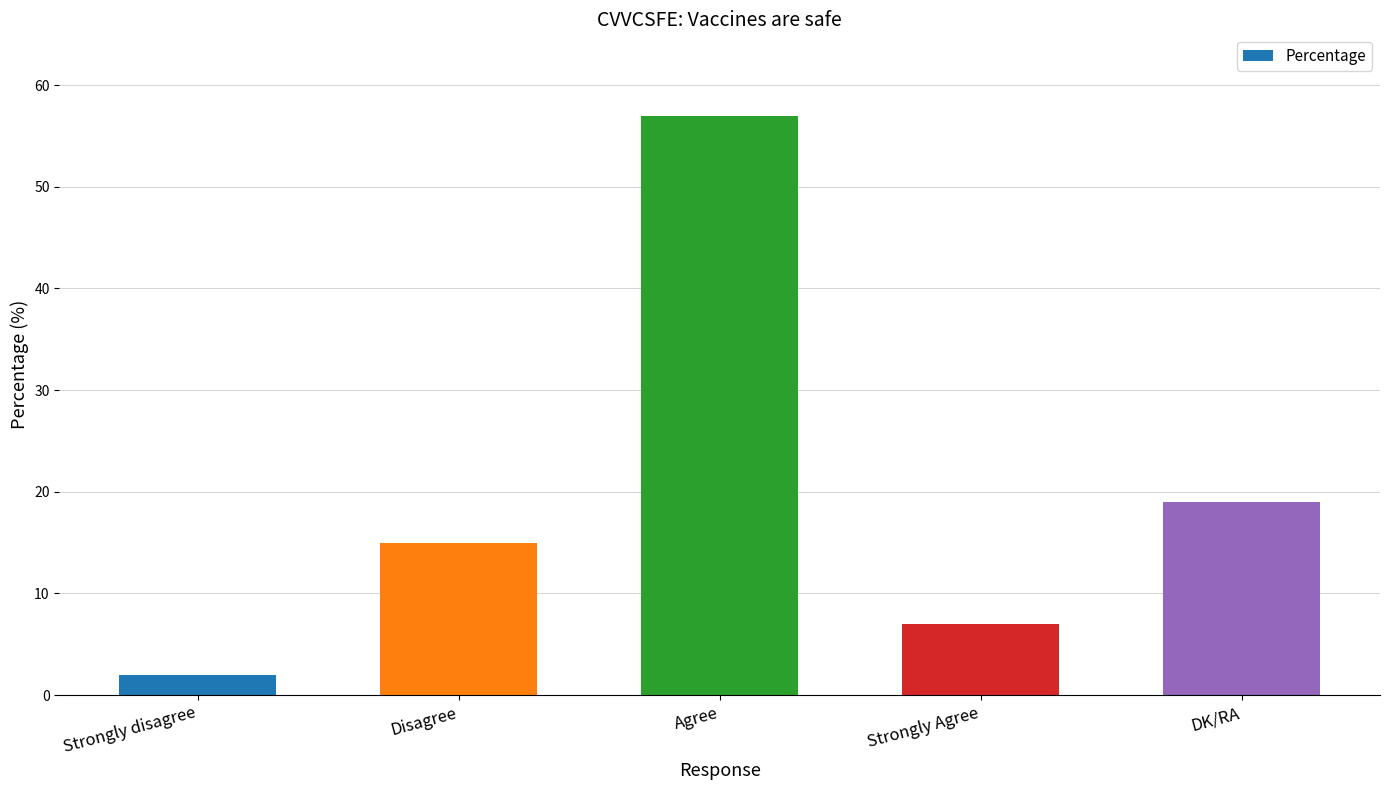

Is it true that the value at Agree is 97?

False